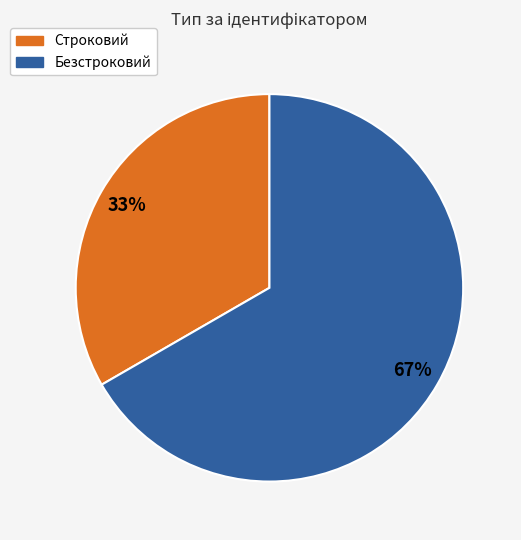

Count the number of slices in the pie.

2